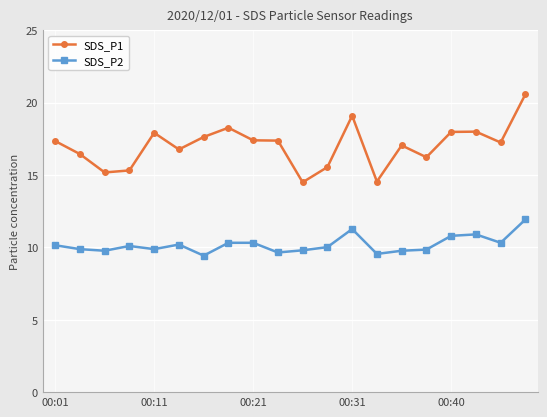

What is the average value of the SDS_P2 series?

10.2